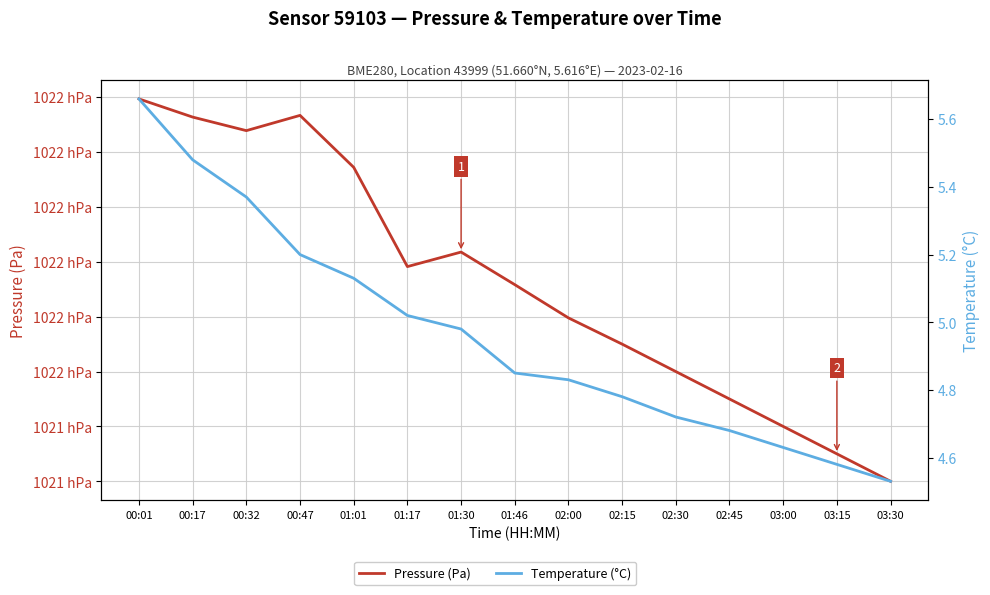

What is the sum of all Temperature (°C) values?

74.4